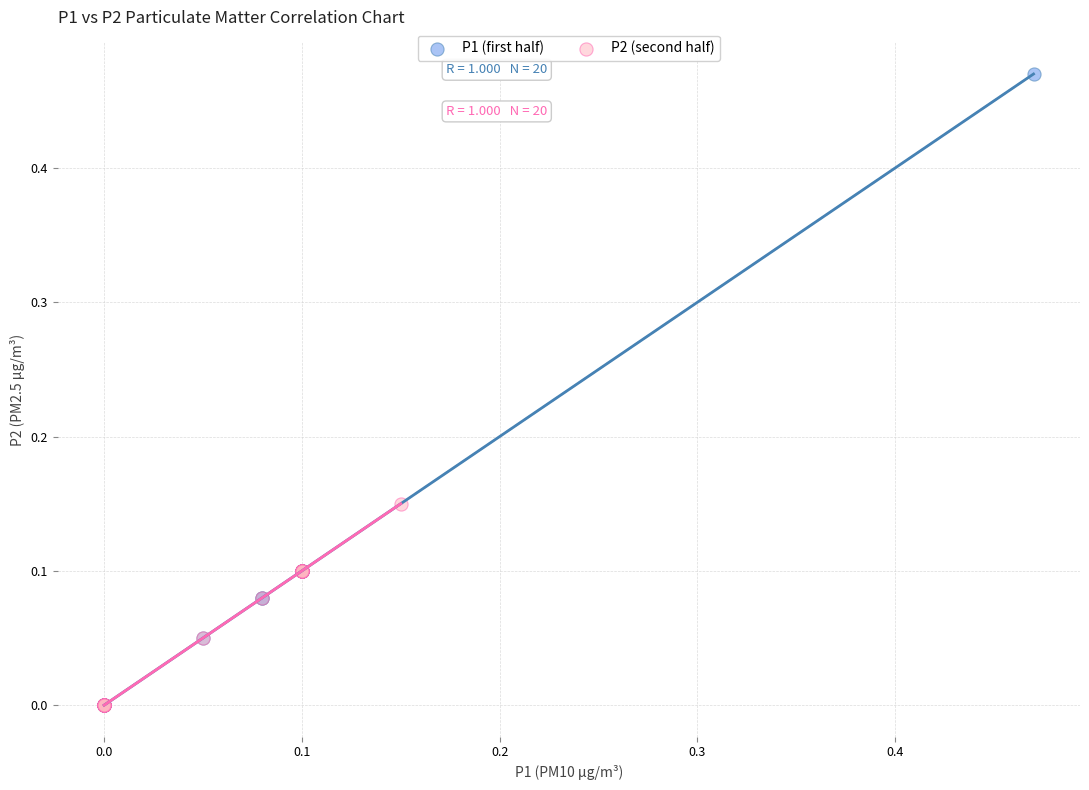

Which series has the widest spread of Y values?

P1 (first half)